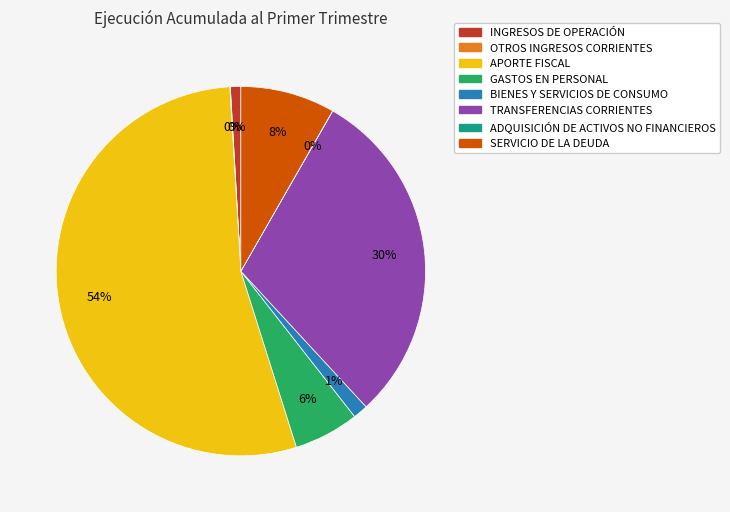

What is the smallest slice in the pie chart?

ADQUISICIÓN DE ACTIVOS NO FINANCIEROS